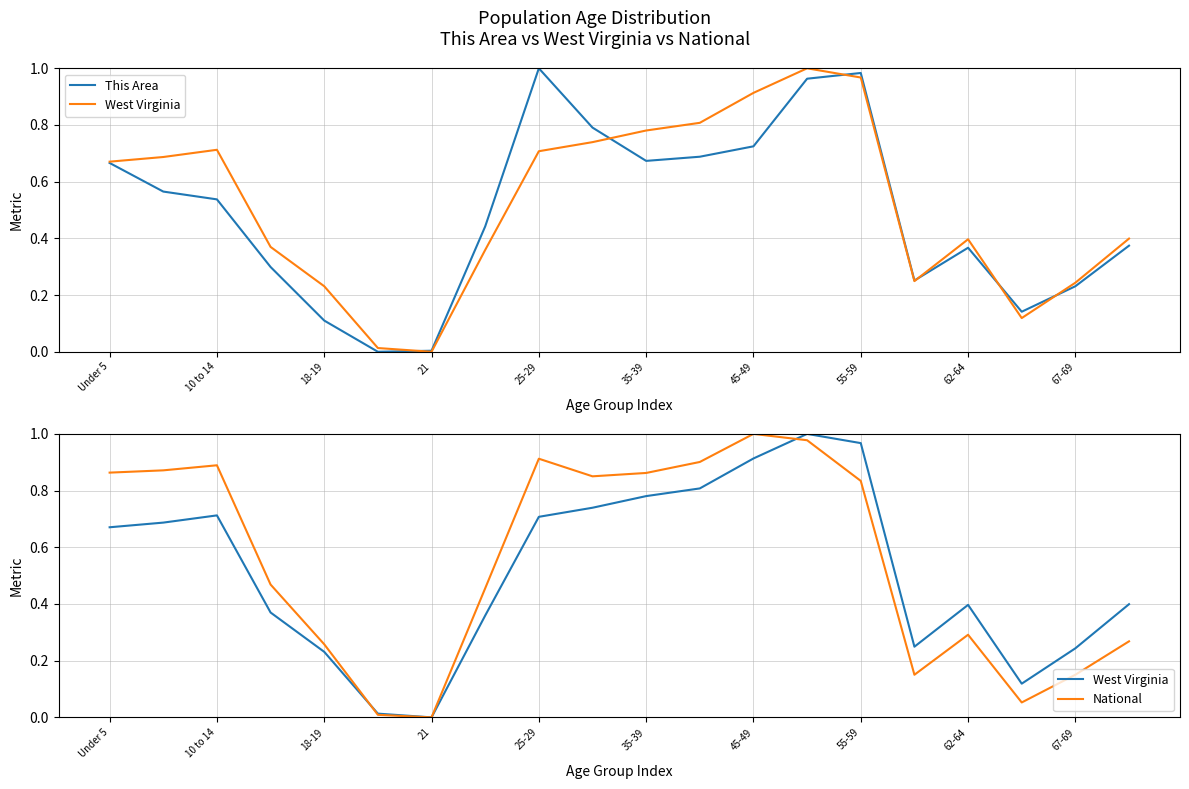

List the series in order of their overall mean, lowest first.

This Area, West Virginia, National